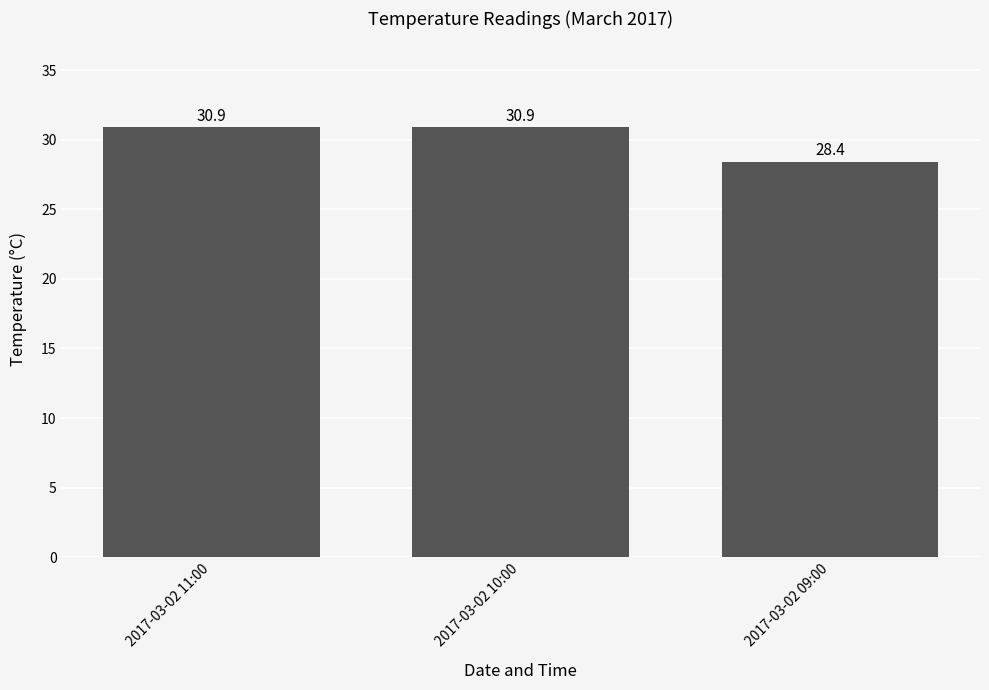

Where does the data first go above 30?

2017-03-02 11:00